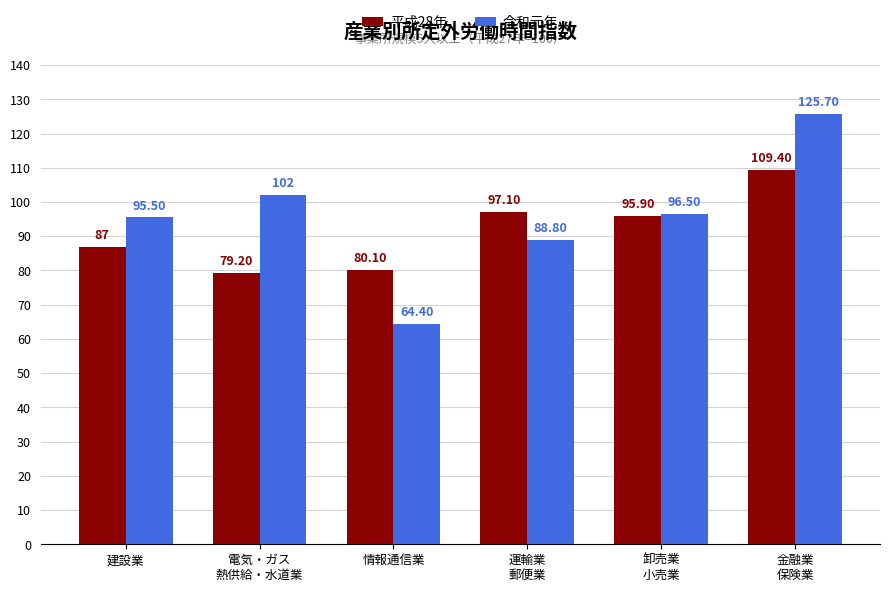

What is the maximum value for 平成28年?

109.4